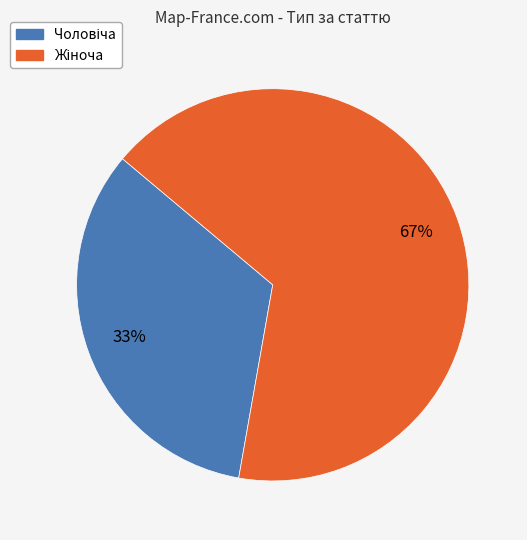

Does any single category account for the majority?

Yes